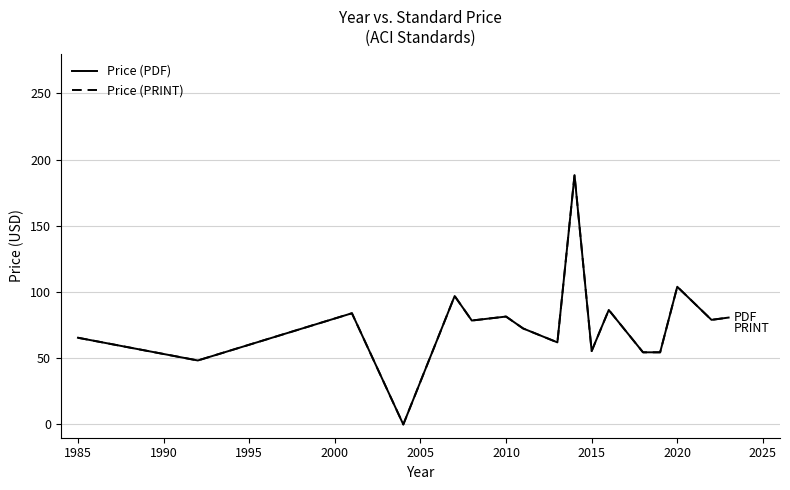

Does the chart display data point markers on the line(s)?

No